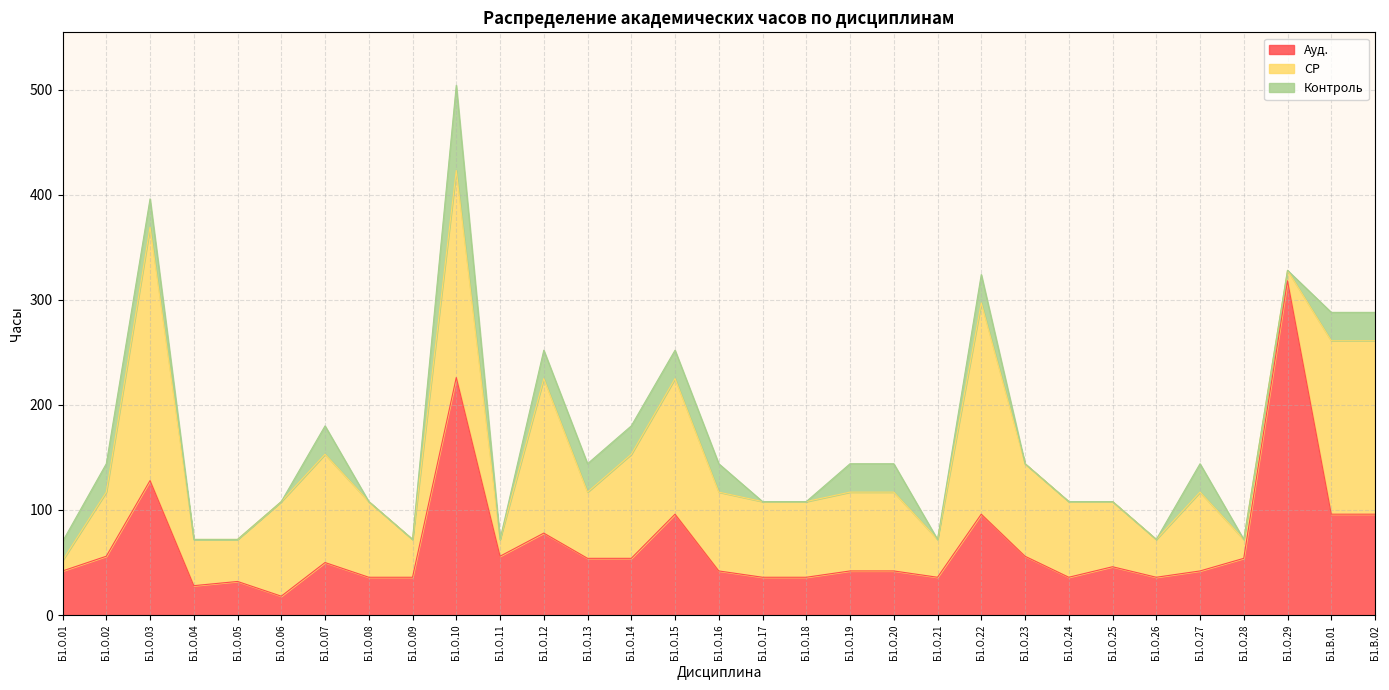

Between Б1.О.26 and Б1.О.28, which is larger?

Б1.О.28